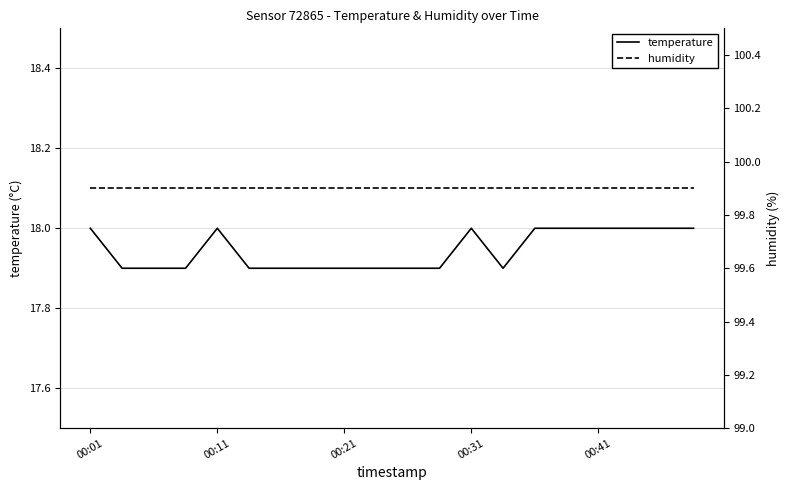

How many interior local peaks does the temperature series have?

2